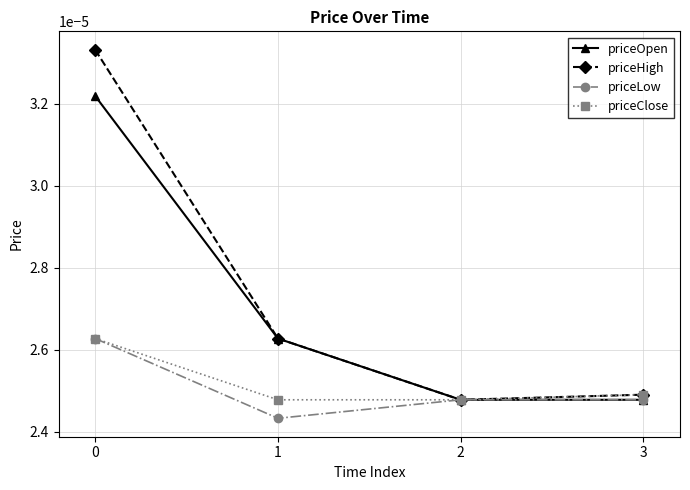

Between 0 and 3, which series saw the biggest shift?

priceHigh